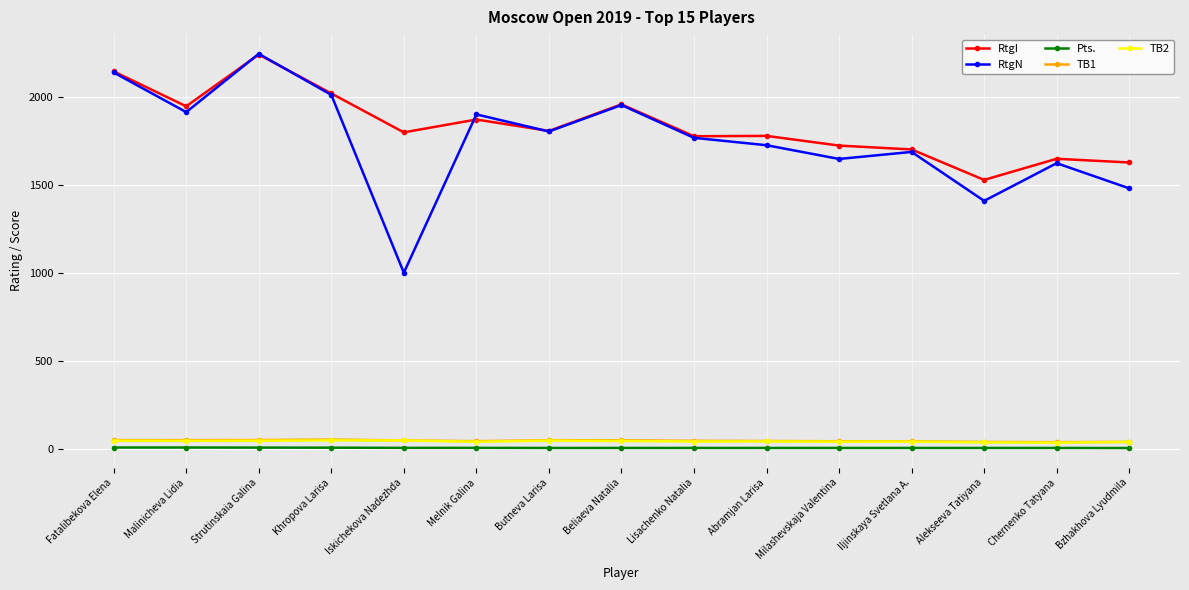

What is the maximum value shown in the chart?

2243.0